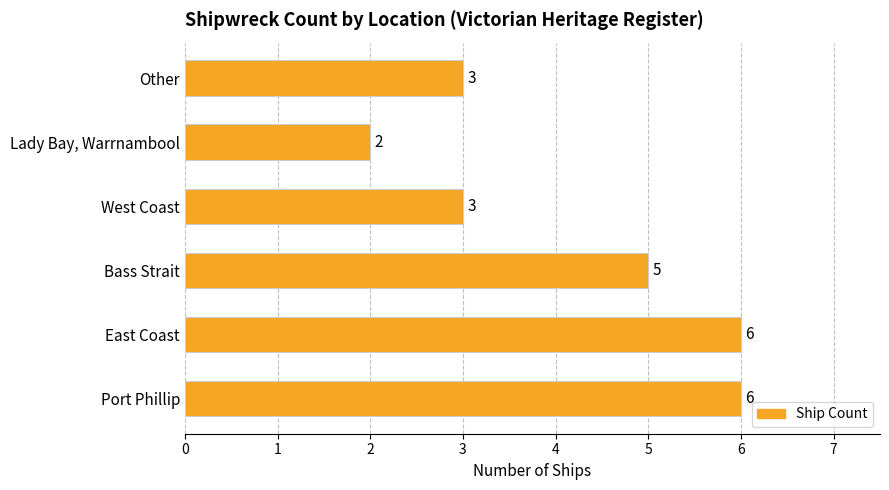

Reading top to bottom, extract all data points from this chart.

3	2	3	5	6	6